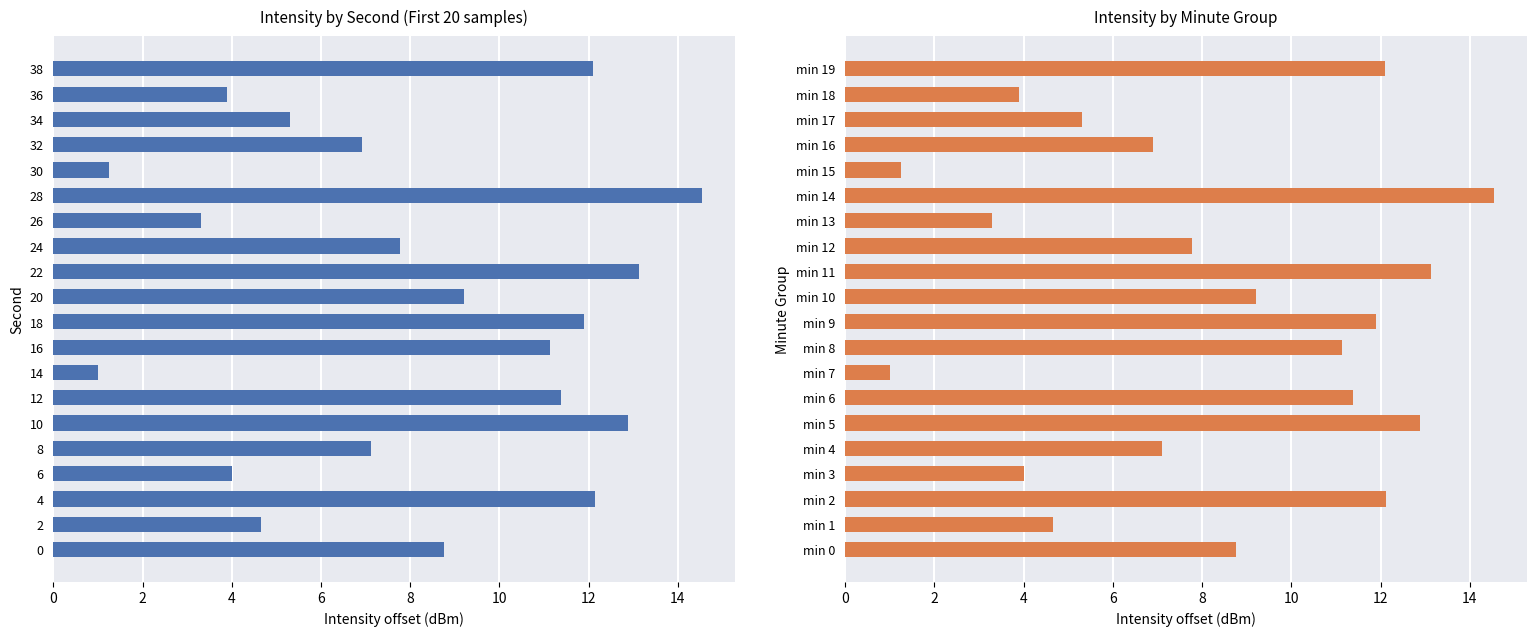

Which category has the lowest value across all series?

min 7